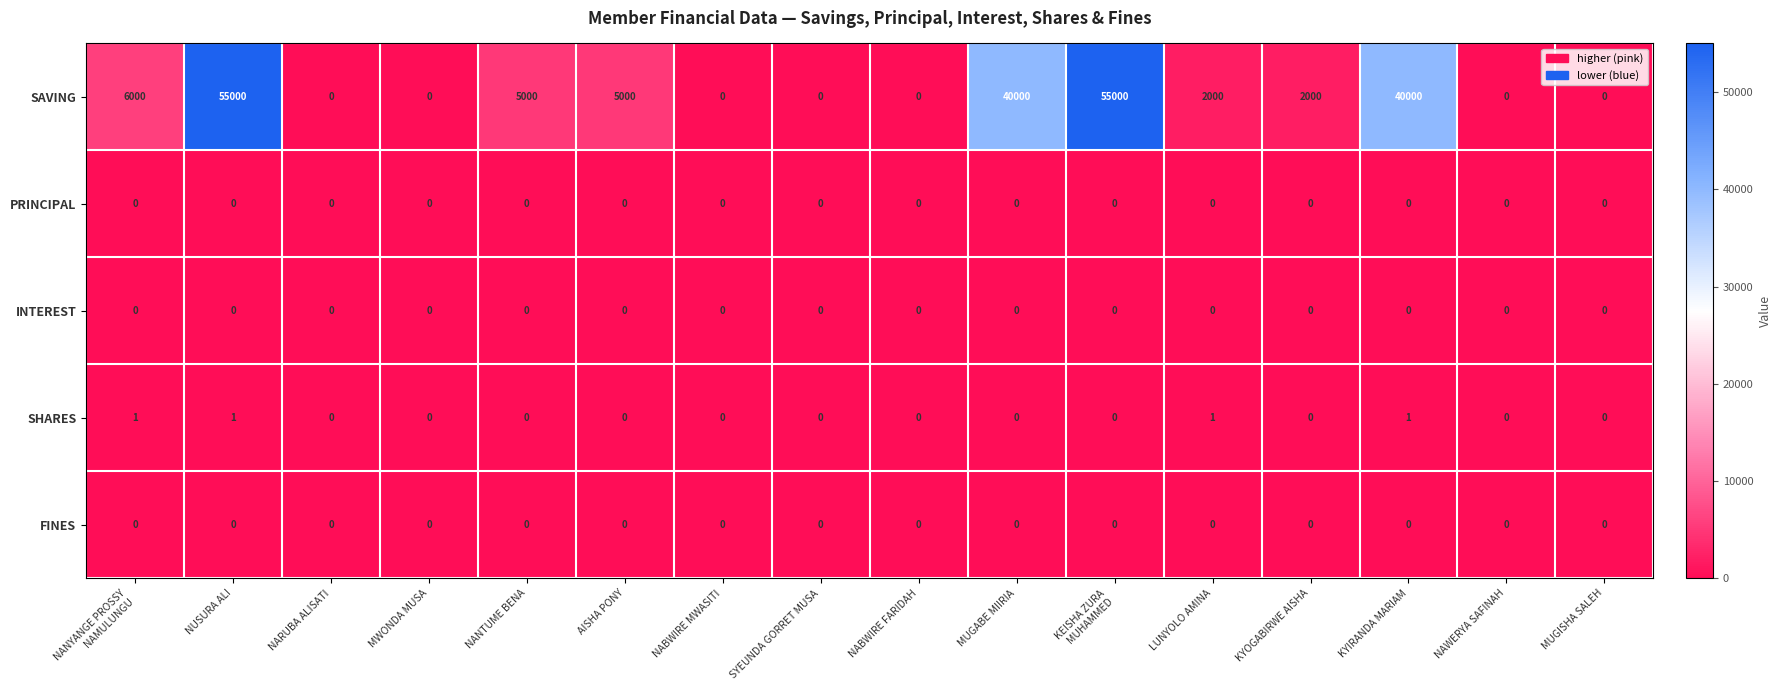

How many distinct data groups are displayed?

5